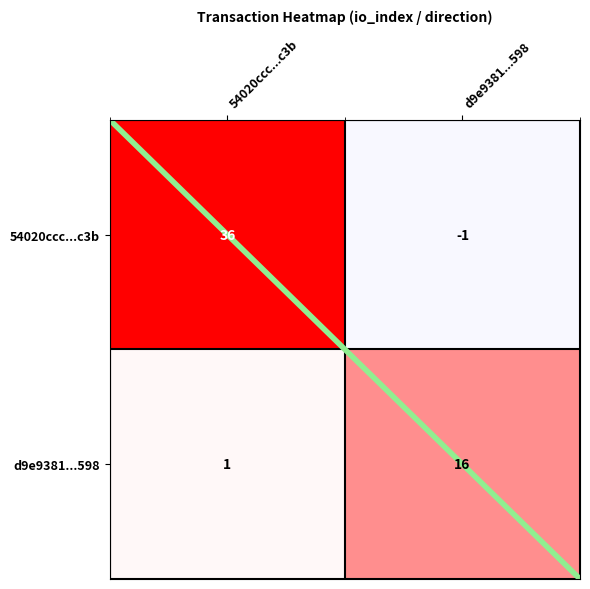

What is the sum of all d9e9381299a0fbf368ae5dbe57505dab8c3b598 values?

17